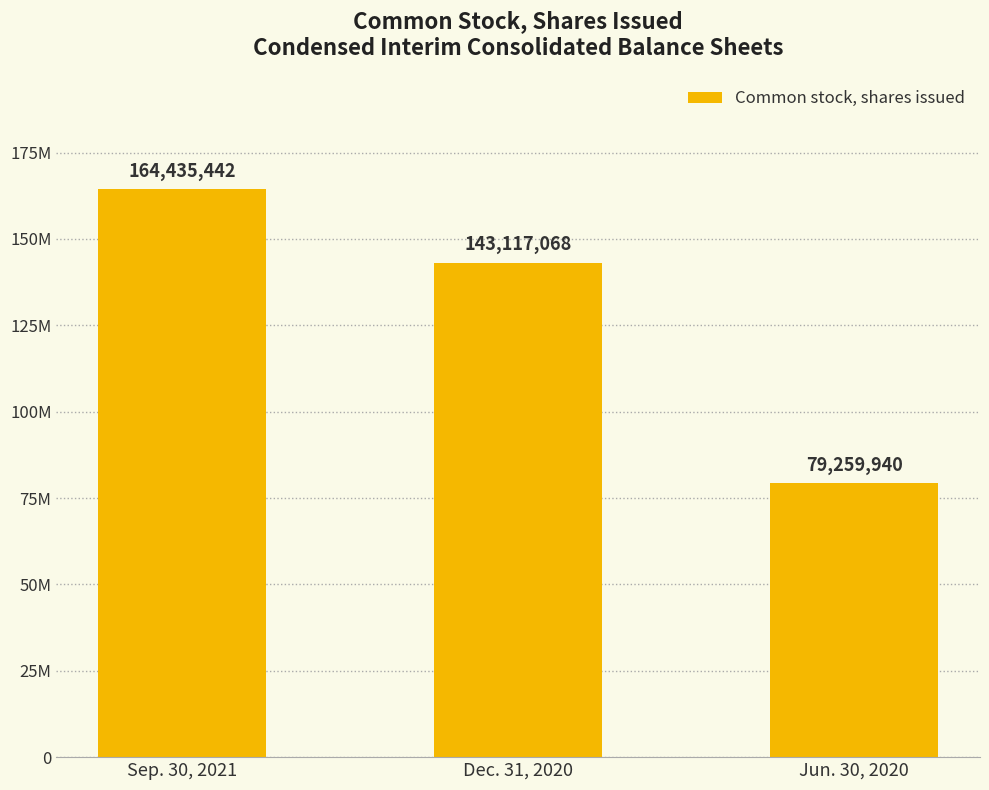

Are the bars horizontal?

No